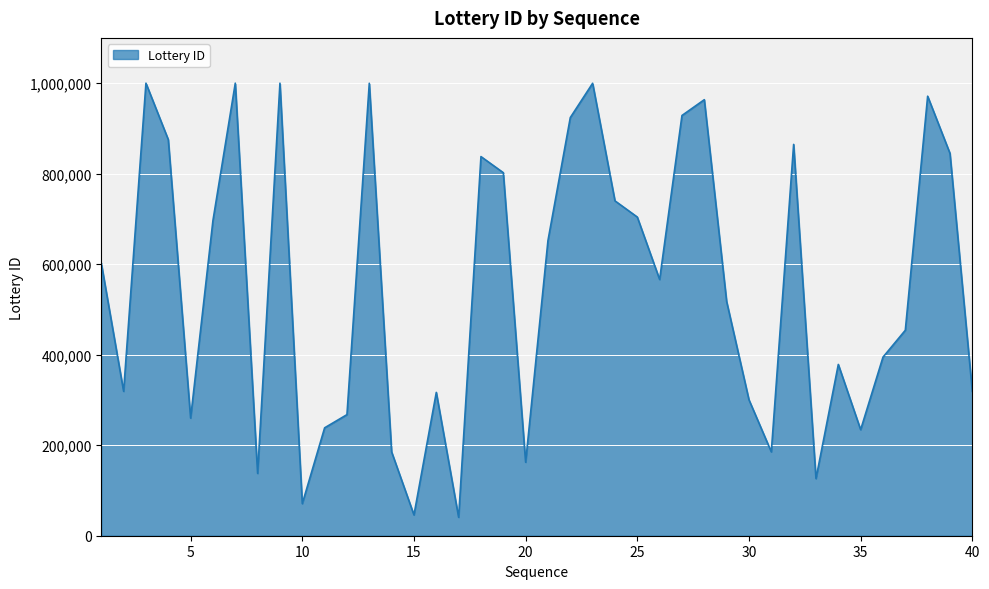

What is the difference between the maximum and minimum values?

959324